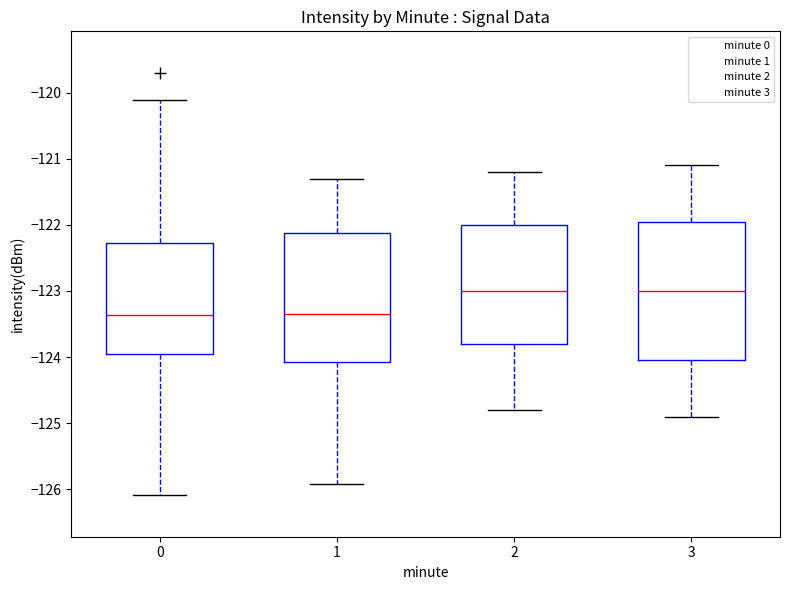

Reading left to right, read every box against the y-axis: the position of its median line, the range the box covers, and the ends of its whiskers. The values are not printed on the chart, so give them approximately, as read against the axis.

0: median -123.4, box -124.0 to -122.3, whiskers -126.1 to -120.1
1: median -123.3, box -124.1 to -122.1, whiskers -125.9 to -121.3
2: median -123.0, box -123.8 to -122.0, whiskers -124.8 to -121.2
3: median -123.0, box -124.0 to -121.9, whiskers -124.9 to -121.1